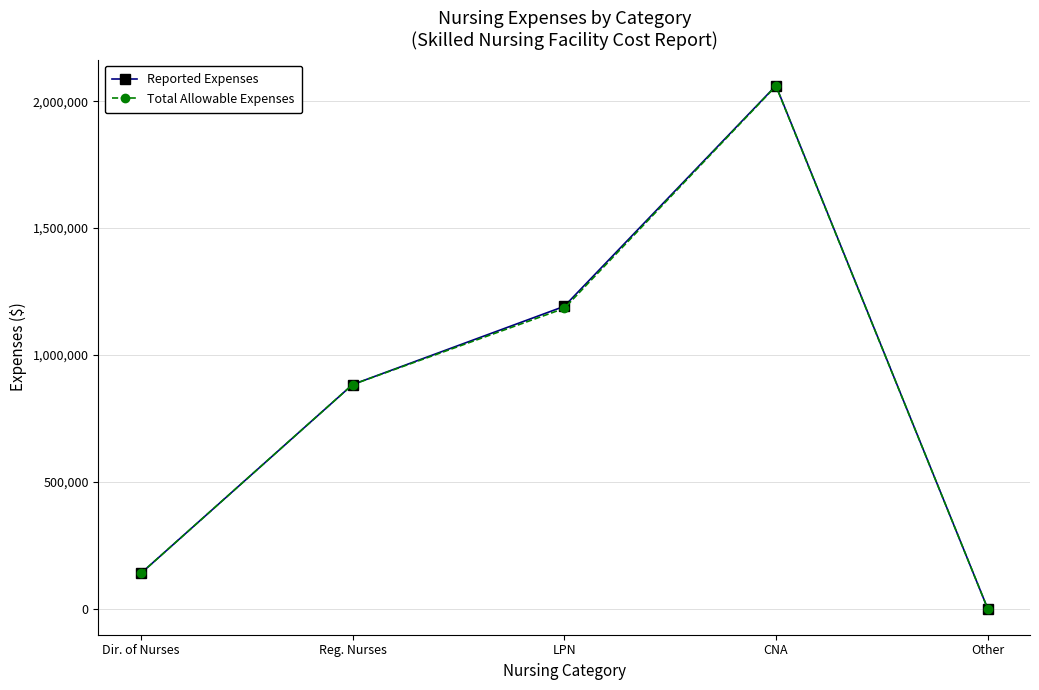

List the labels in order of Reported Expenses value, smallest first.

Other, Dir. of Nurses, Reg. Nurses, LPN, CNA